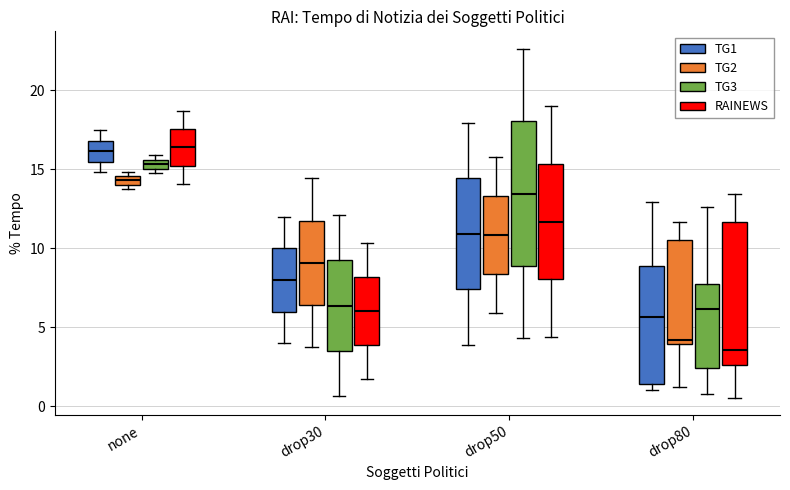

Where is the upper edge of the box for drop80 (TG2) on the y-axis? The values are not printed on the chart, so give them approximately, as read against the axis.

10.5